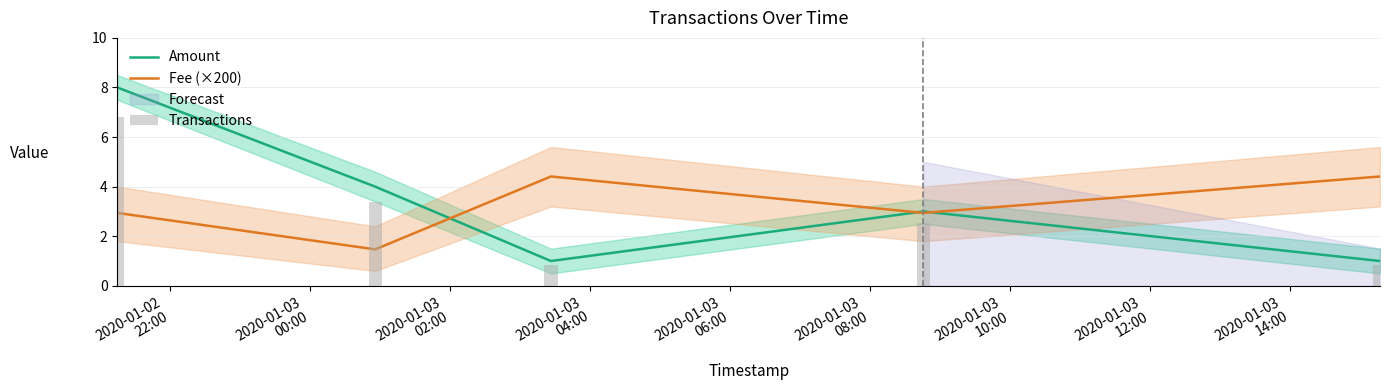

Between 2020-01-03
04:00 and 2020-01-03
06:00, which series saw the biggest shift?

Amount